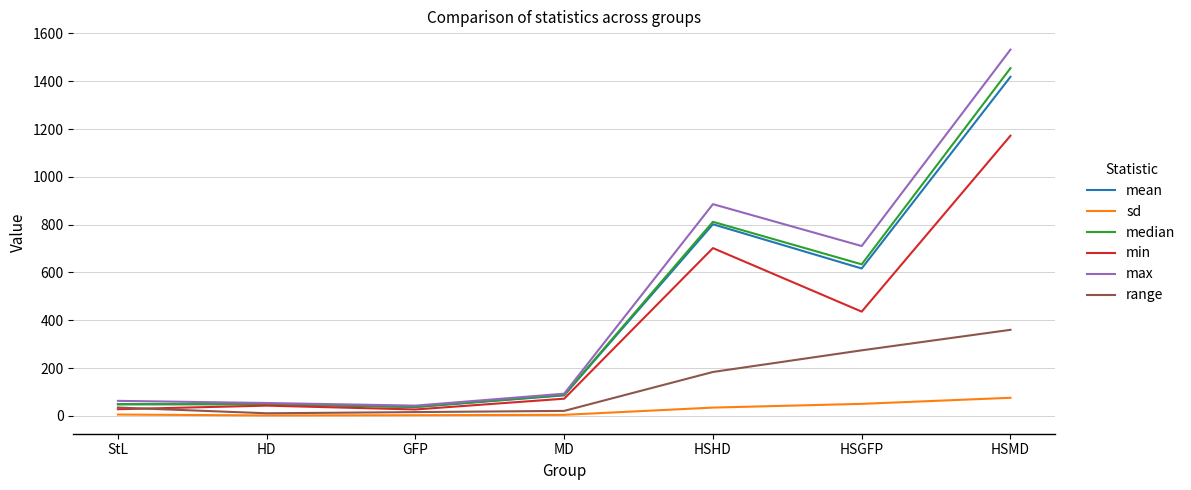

What is the sum of all mean values?

3057.2